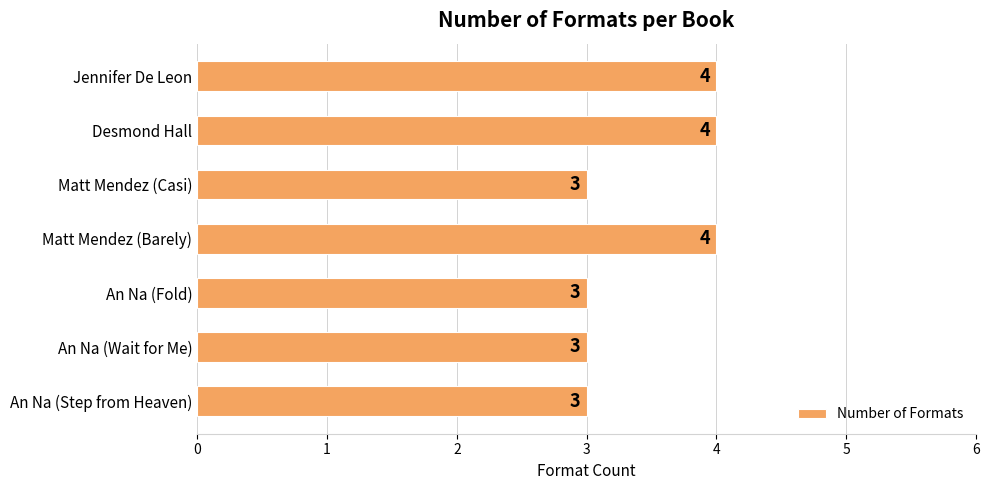

Reading bottom to top, list all the values displayed in this chart.

An Na (Step from Heaven)=3	An Na (Wait for Me)=3	An Na (Fold)=3	Matt Mendez (Barely)=4	Matt Mendez (Casi)=3	Desmond Hall=4	Jennifer De Leon=4